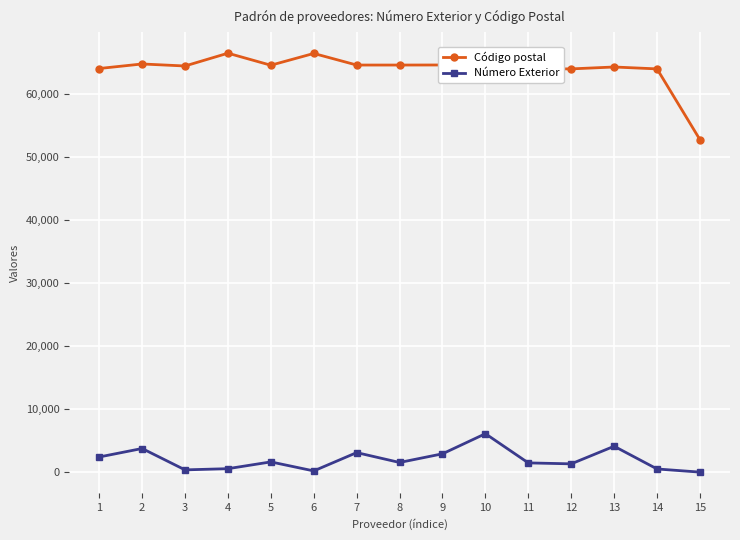

How many lines are shown in the chart?

2